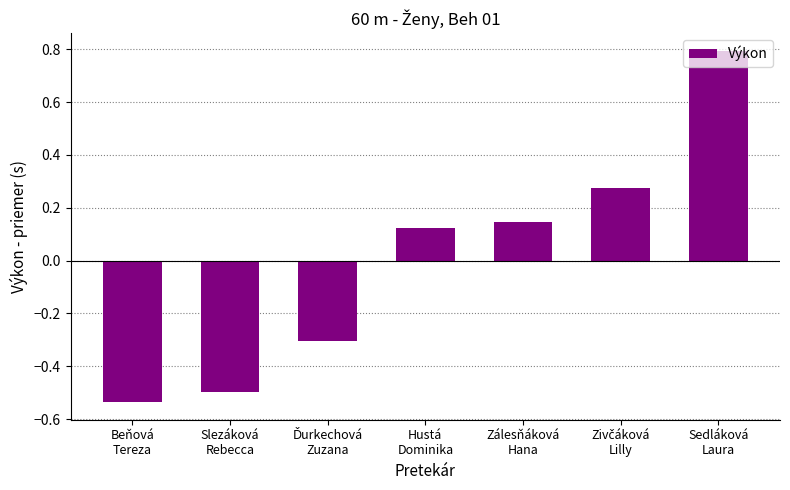

What is the value of the 7th bar from the left?

0.8